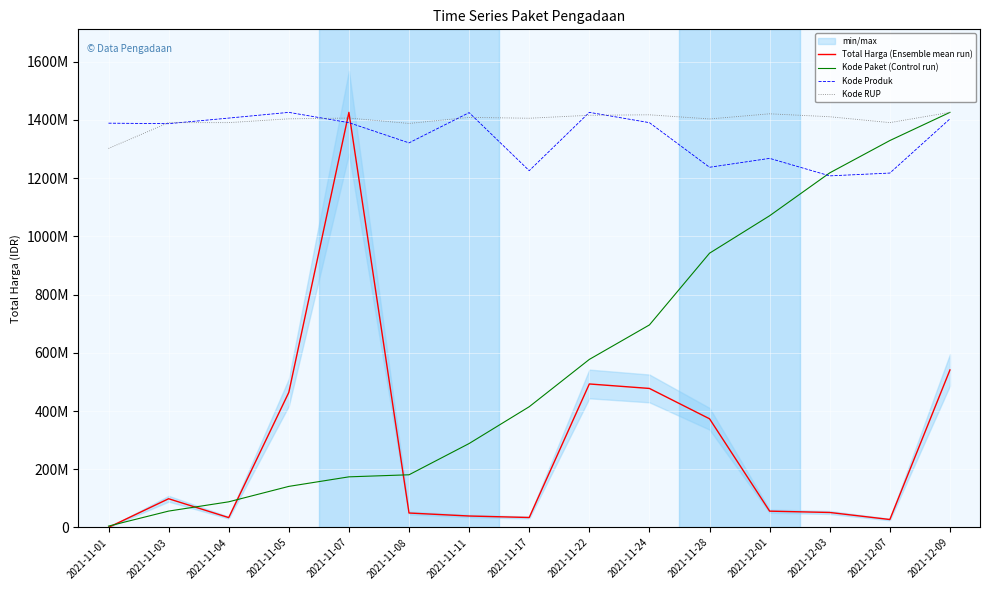

What is the value of the Kode Paket (Control run) point at the 2nd from the left?

56351752.2